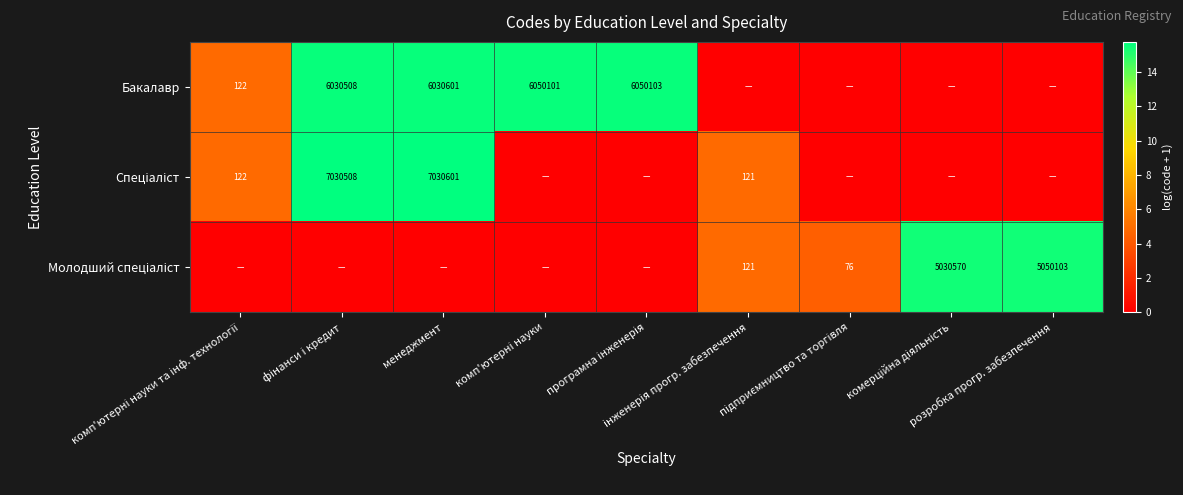

Is it true that Молодший спеціаліст equals 2.6 at підприємництво та торгівля?

False